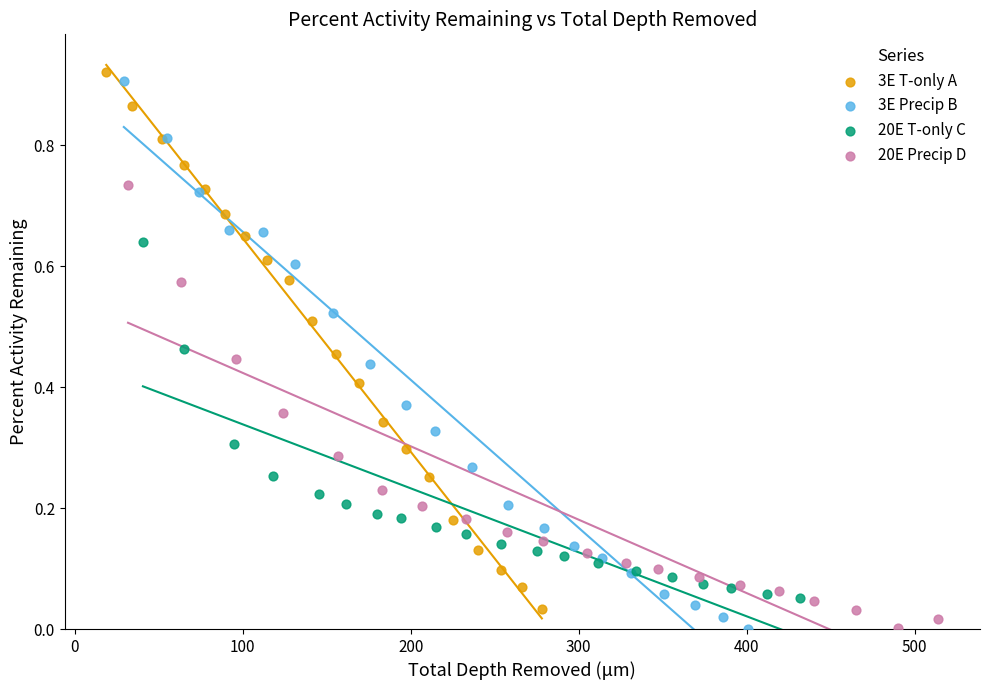

Which series has the widest spread of Y values?

3E Precip B